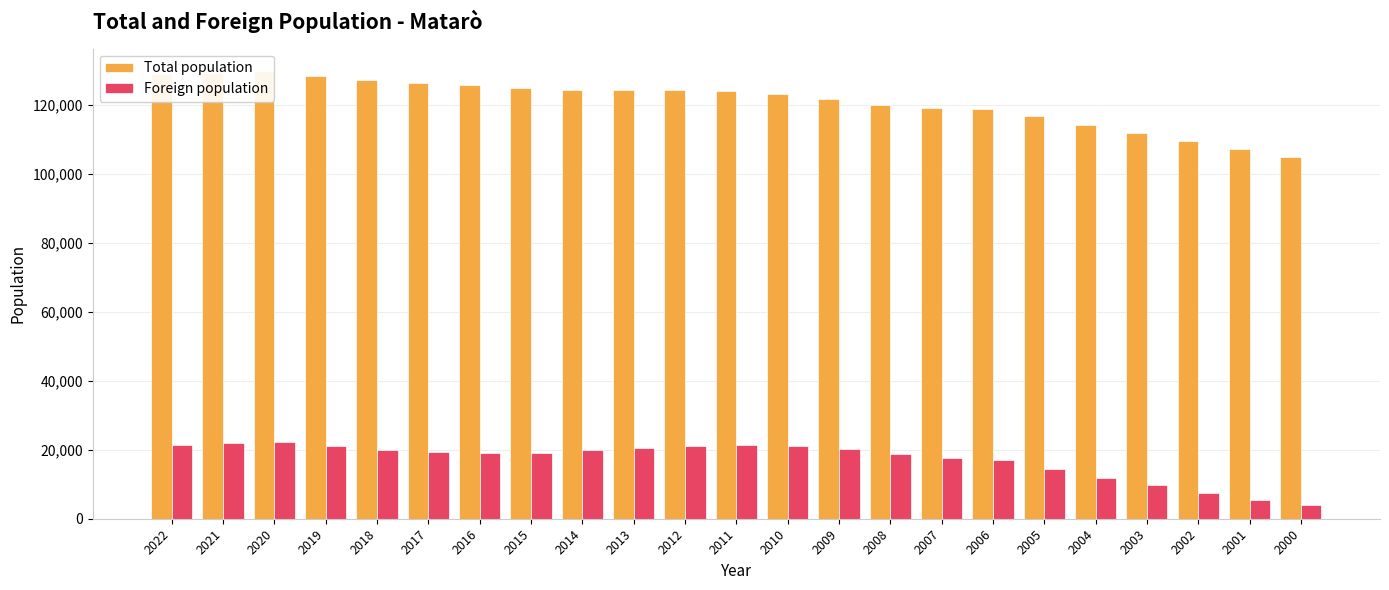

Reading left to right, transcribe all the data shown in this chart.

Total population: 128956	129120	129661	128265	126988	126127	125517	124867	124280	124099	124084	123868	122905	121722	119780	119035	118748	116698	114114	111879	109298	107191	104659
Foreign population: 21245	21825	22270	20943	19813	19305	19037	19003	19895	20407	20938	21251	20964	20327	18632	17576	16933	14467	11850	9891	7538	5561	3918